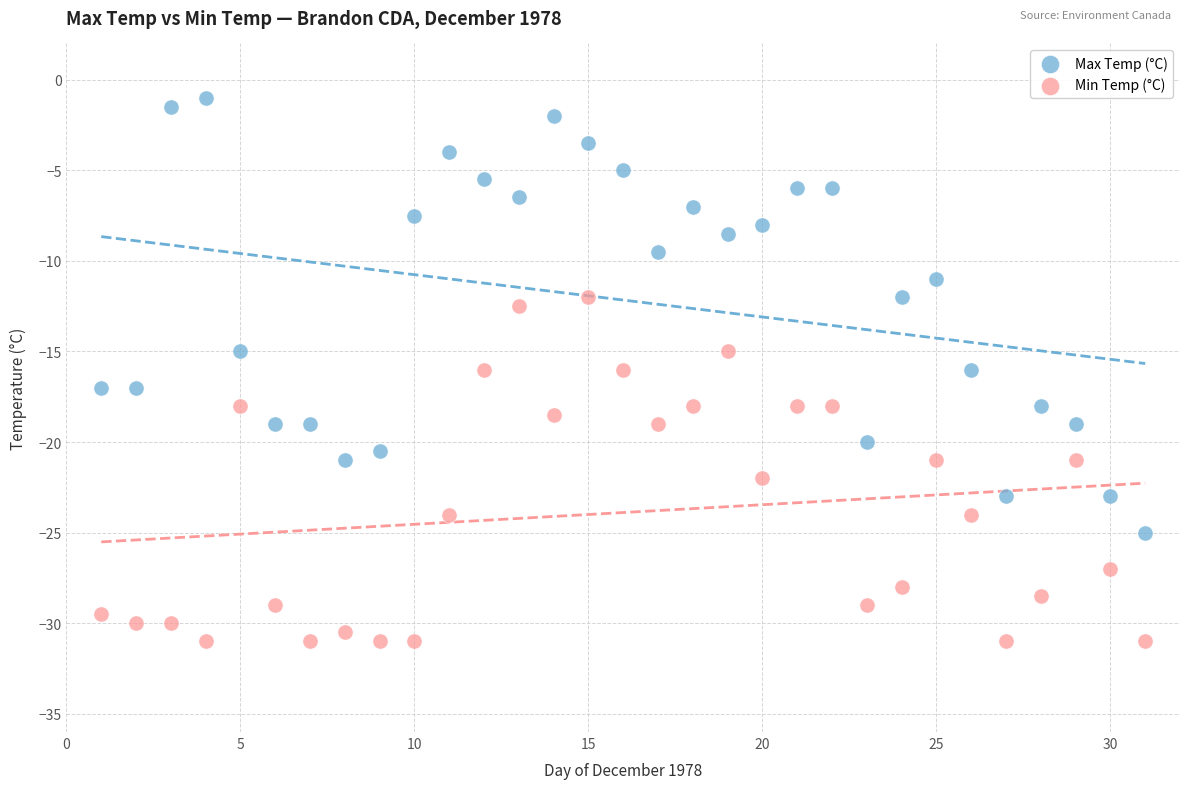

Which series has the largest Y range (max minus min)?

Max Temp (°C)